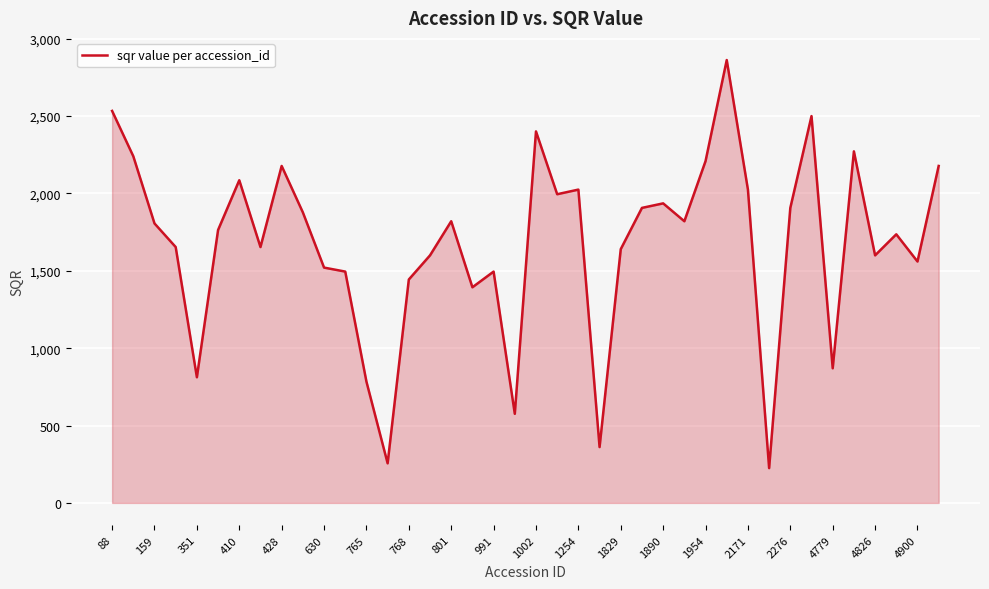

What is the maximum value shown in the chart?

2861.7